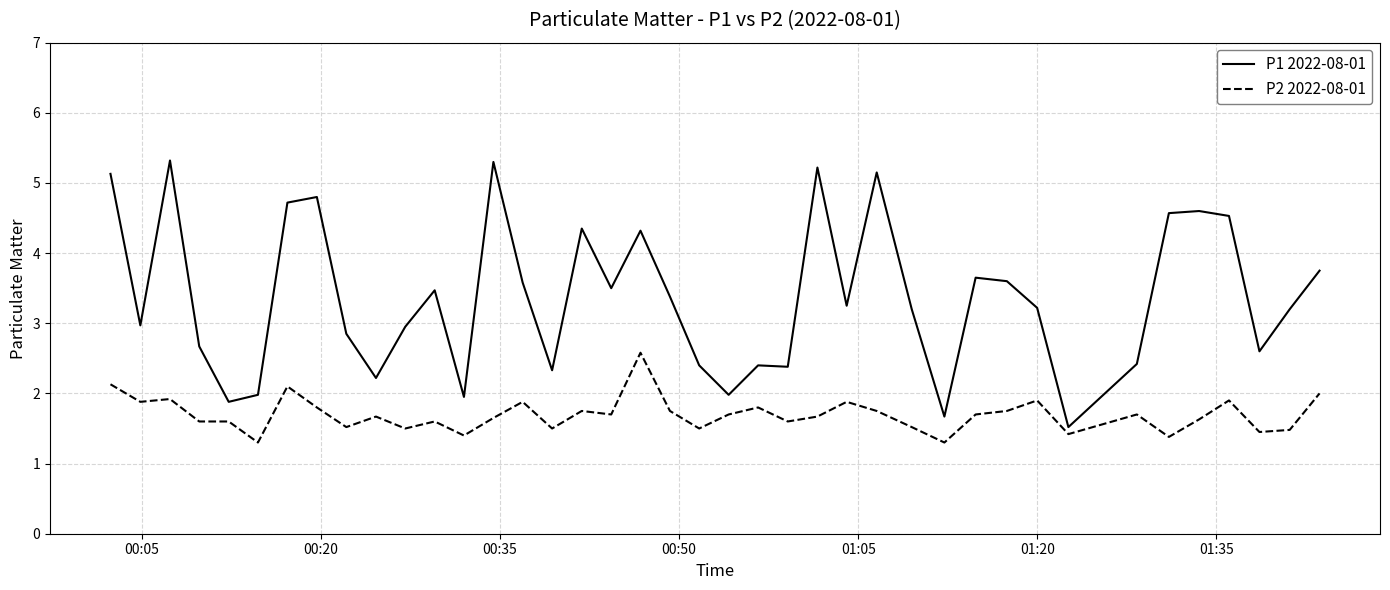

What is the smallest value displayed?

1.3